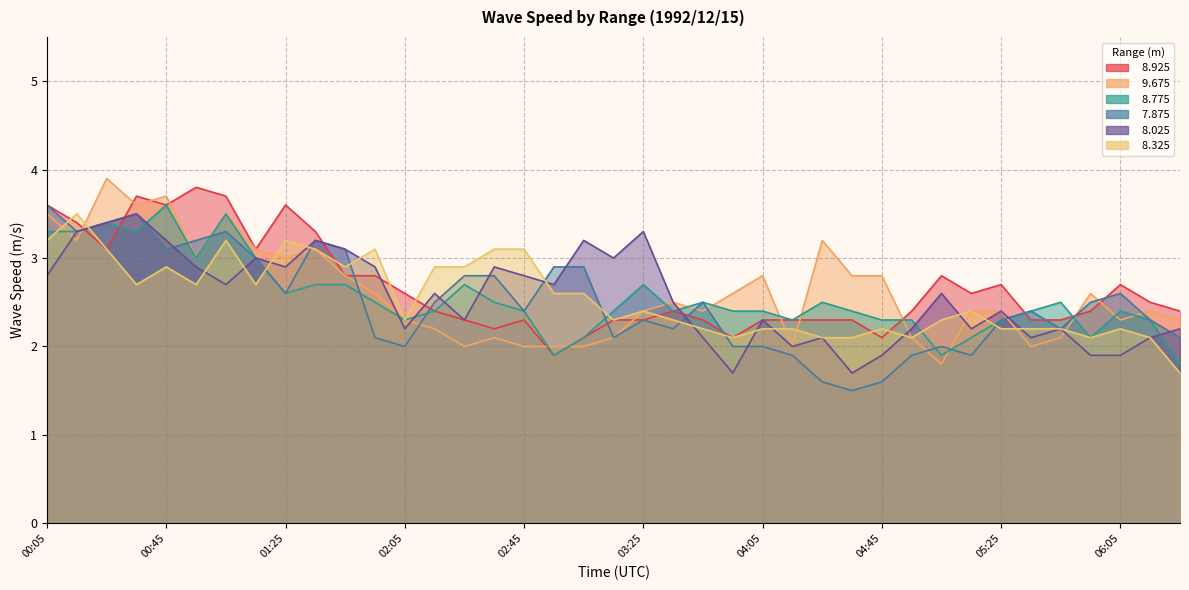

Where do   7.875 and   9.675 first cross each other?

00:15 and 00:25